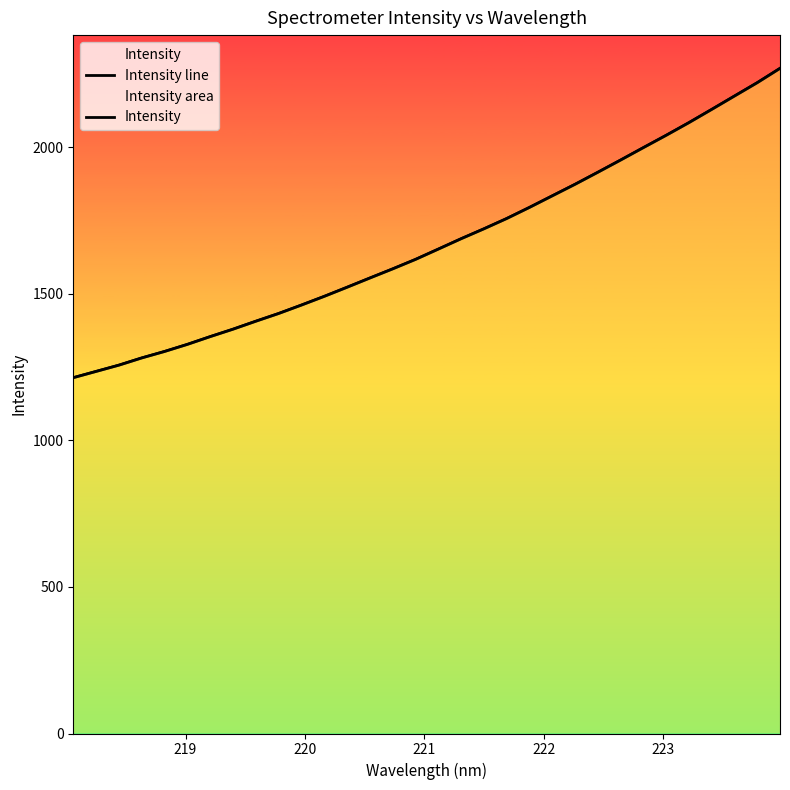

True or false: Intensity has more than 1 interior local peaks.

False